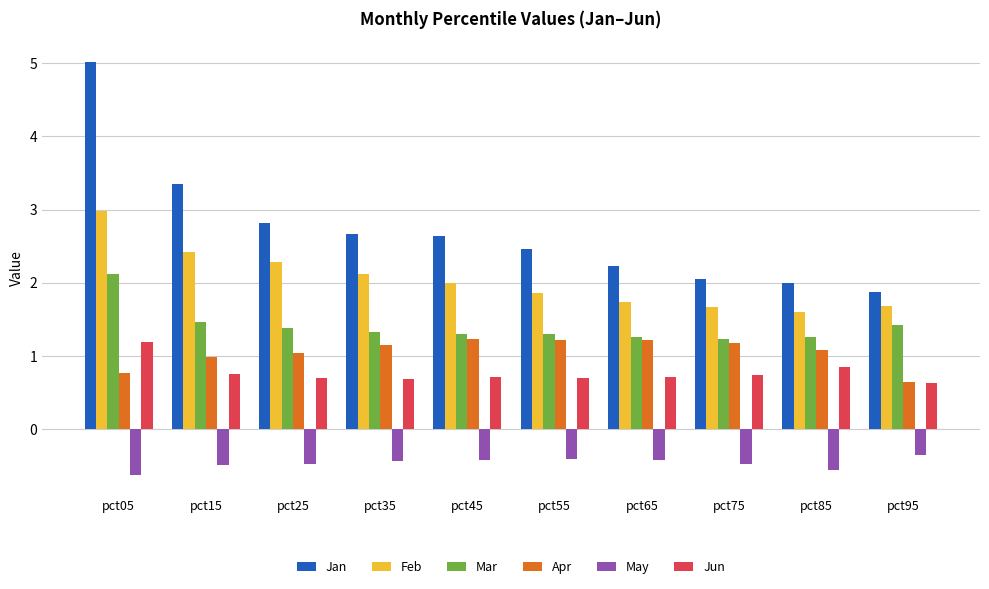

What is the value of the Jan bar at the 6th from the left?

2.5